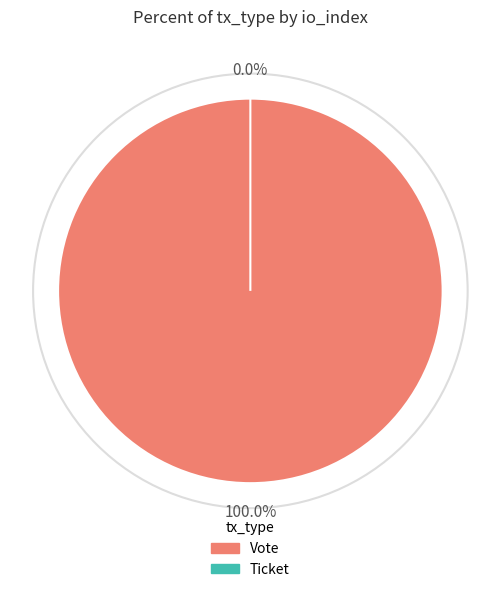

How much of the chart is everything except Ticket (io_index=0)?

100.0%